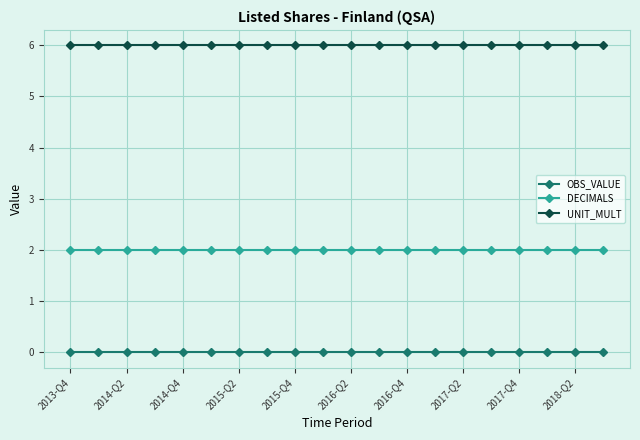

List the series in order of their overall mean, highest first.

UNIT_MULT, DECIMALS, OBS_VALUE